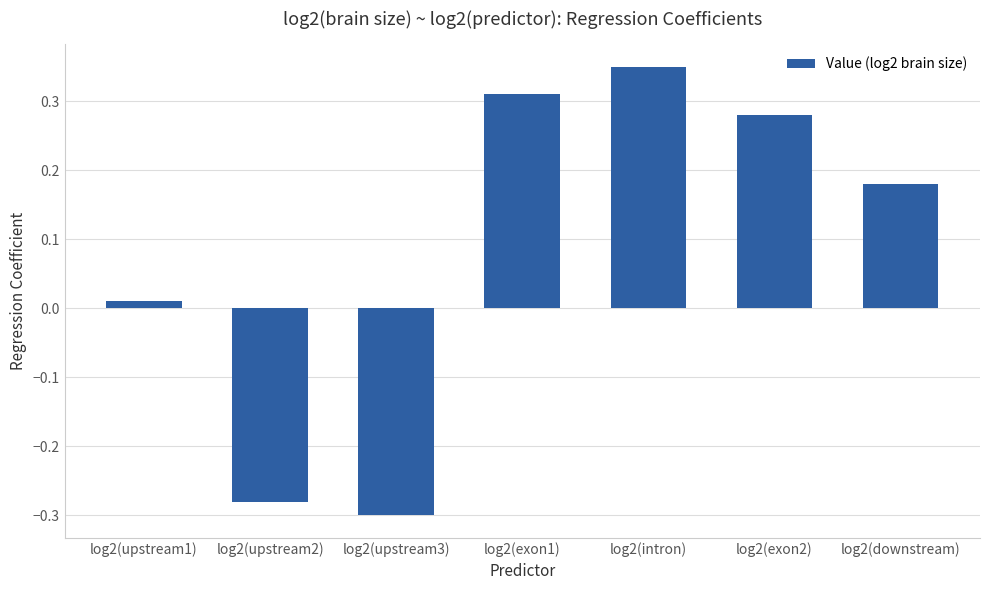

Which category has the lowest value across all series?

log2(upstream3)